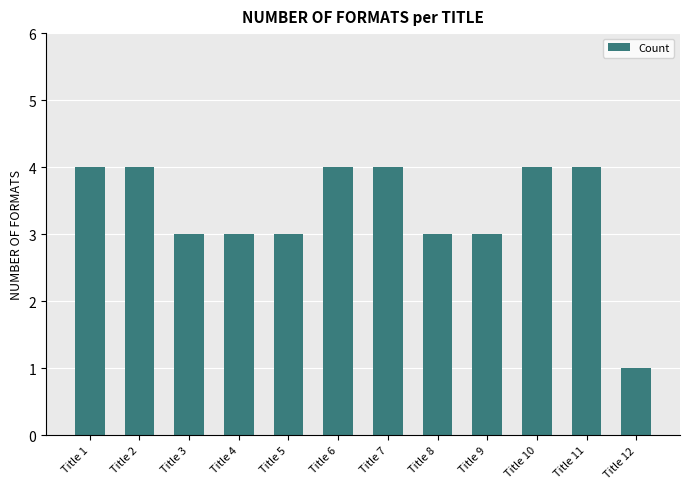

What is the change in value from Title 1 to Title 3?

-1